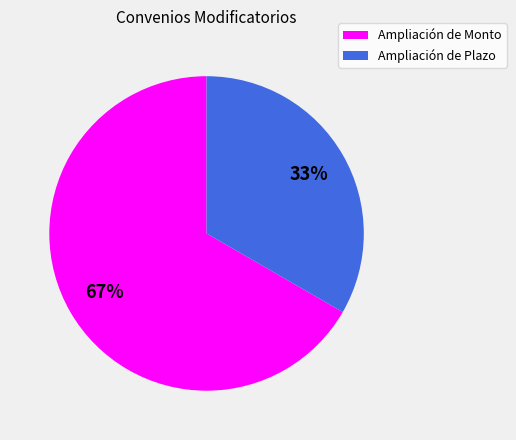

Count the number of slices in the pie.

2